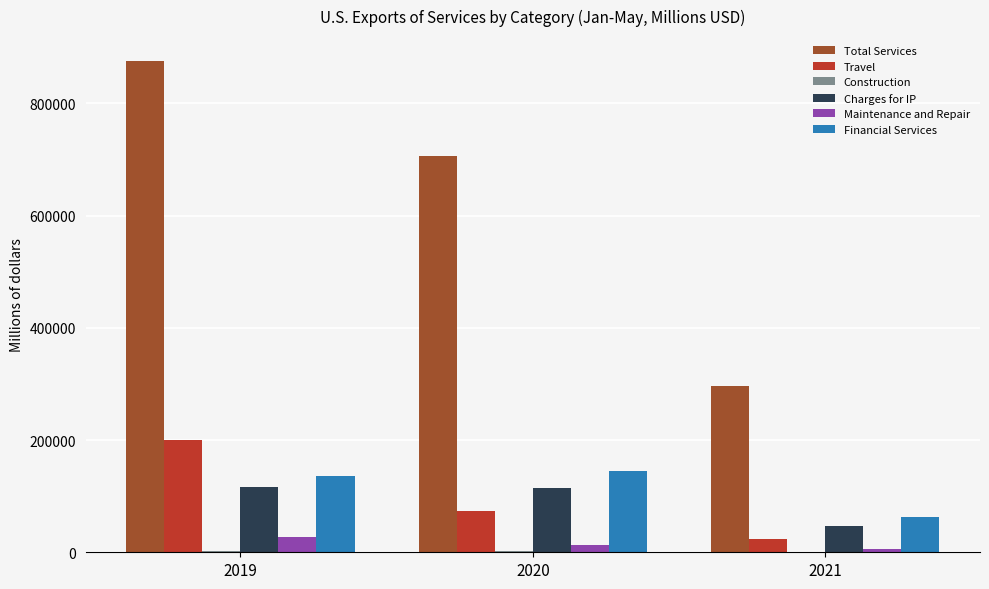

What is the highest value of the Charges for IP series?

115529